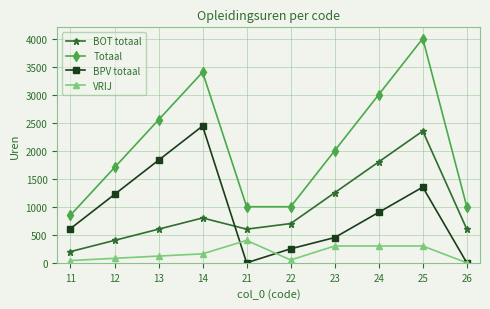

True or false: Totaal and BOT totaal cross at least once.

False